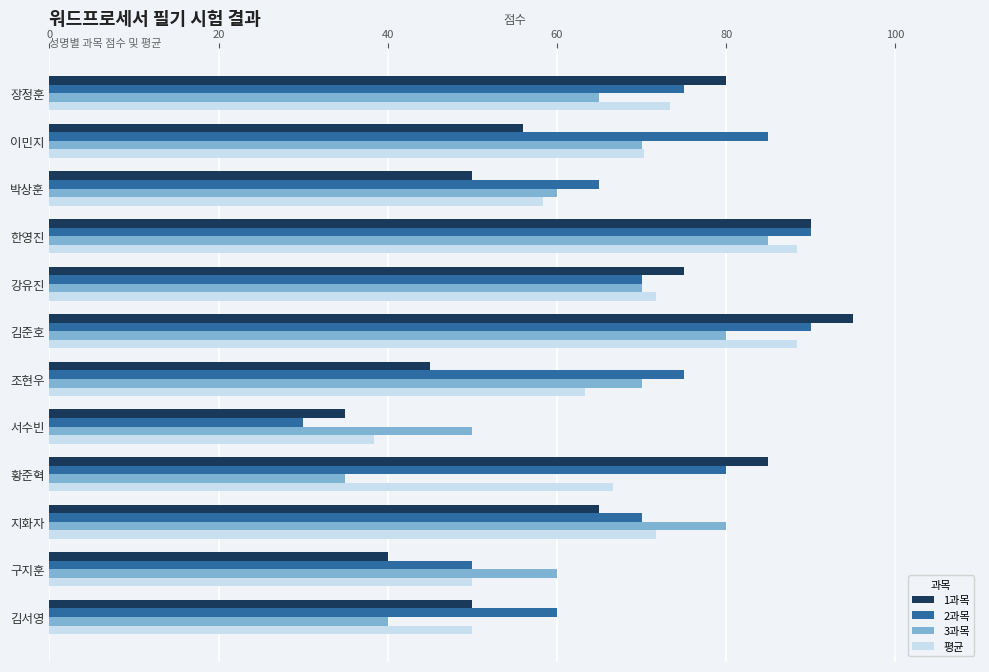

Which category has the highest value in the 3과목 series?

한영진